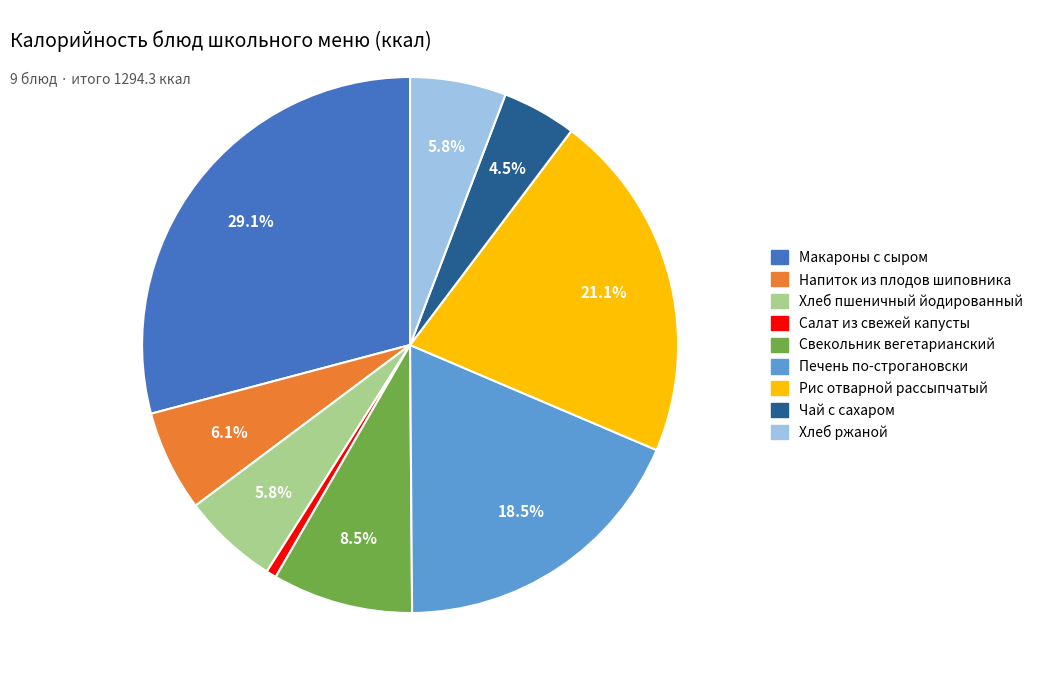

To the nearest percent, what is the average slice percentage?

11%